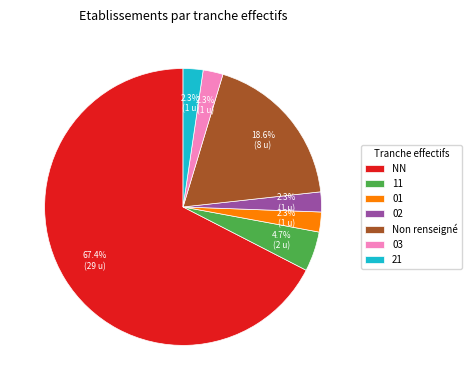

Is the sum of 21 and NN greater than half?

Yes